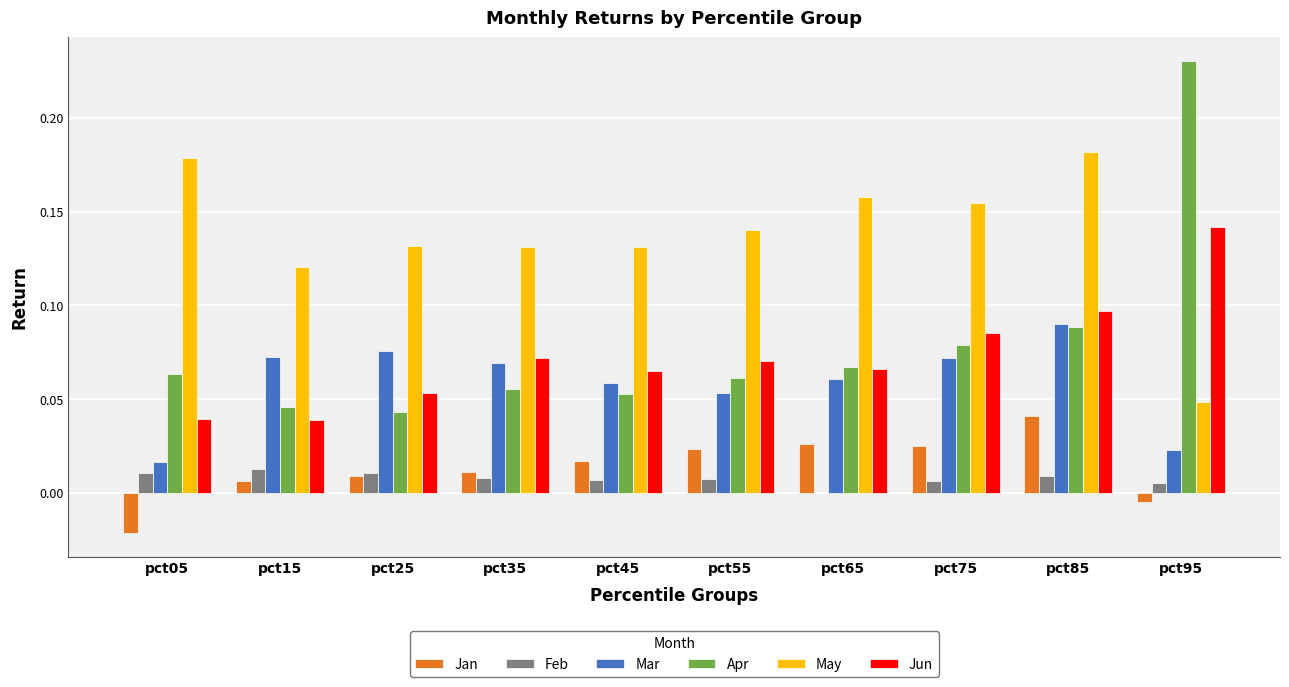

Which series has the widest spread of values?

Apr